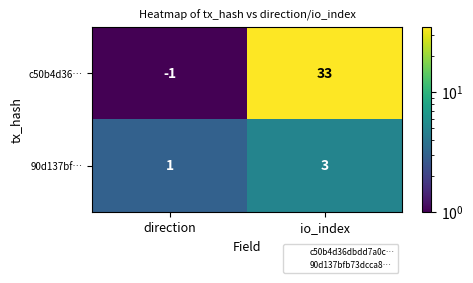

What is the sum of the c50b4d36… values at io_index and direction?

32